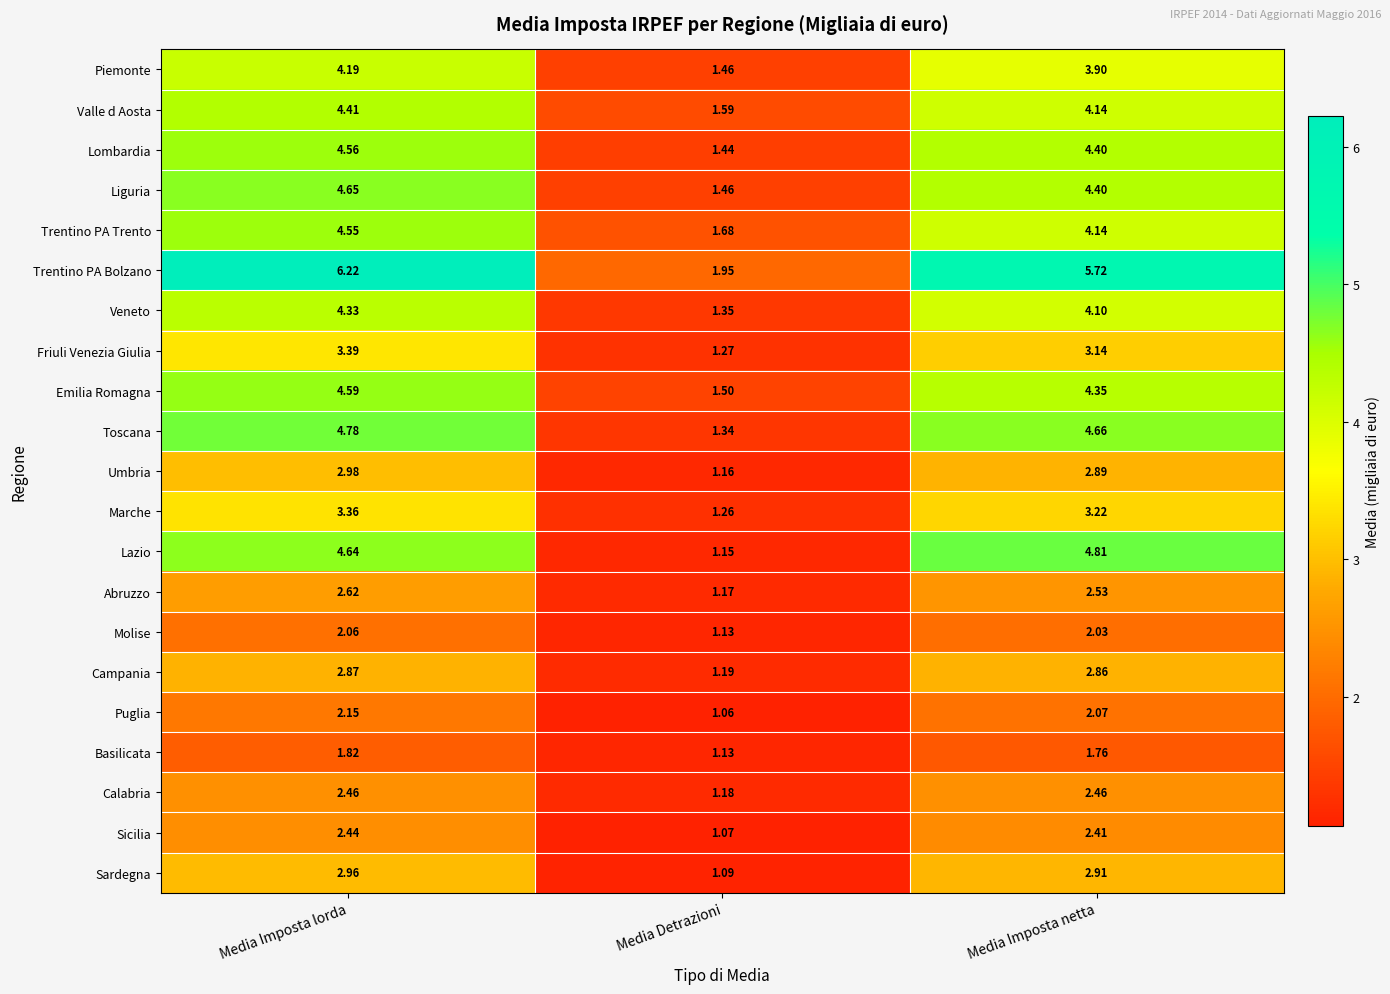

Which label corresponds to the smallest value in the chart?

Media Detrazioni